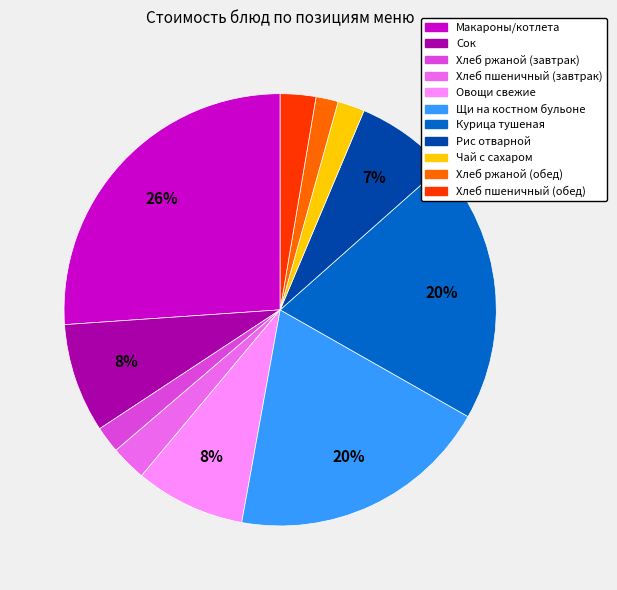

To the nearest percent, what is the average slice percentage?

9%